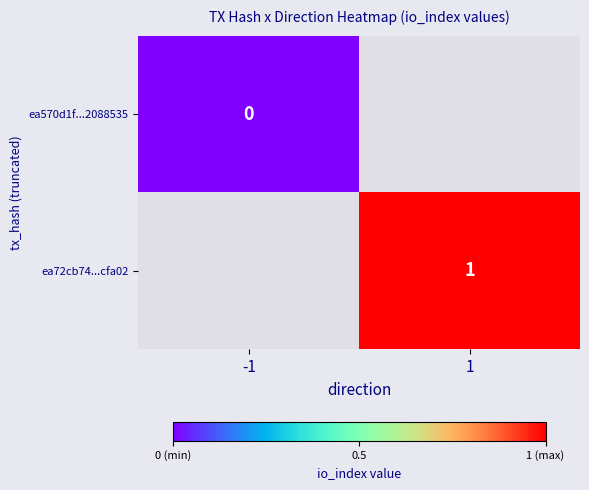

Is it true that ea72cb74...cfa02 equals 1 at 1?

True